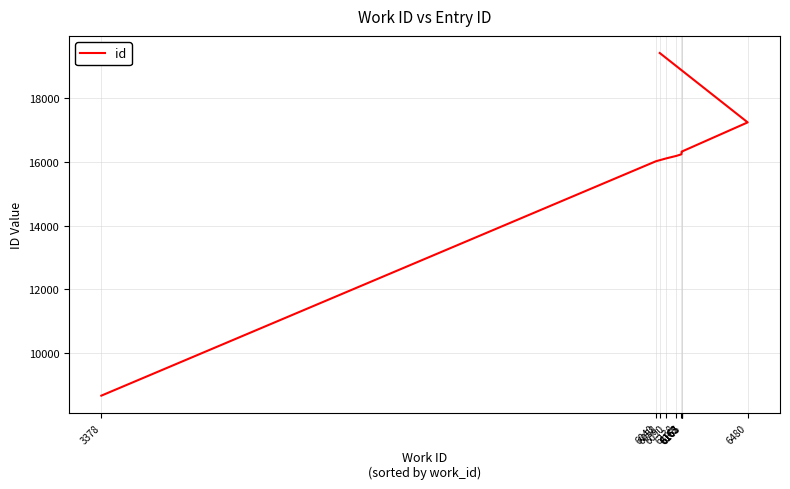

What is the difference between the maximum and minimum values?

10769